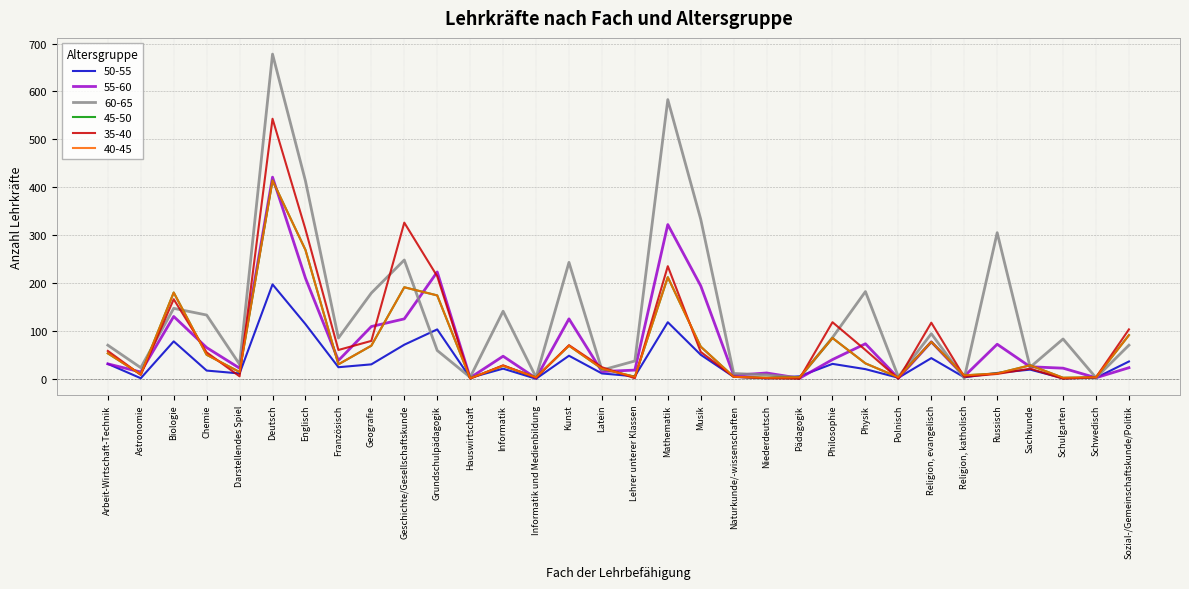

Does the chart have visible grid lines?

Yes